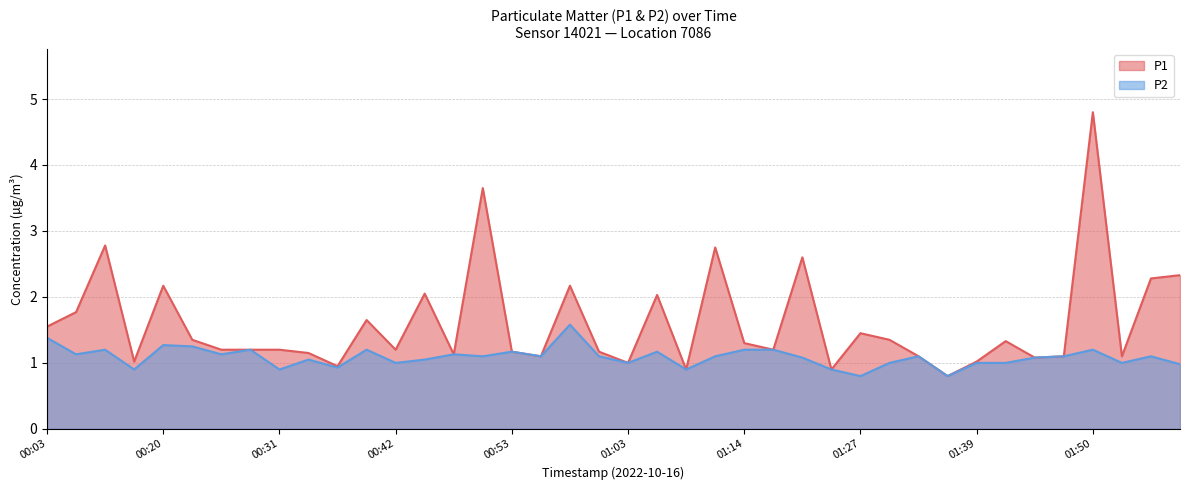

What are all the series names shown in the legend?

P1, P2